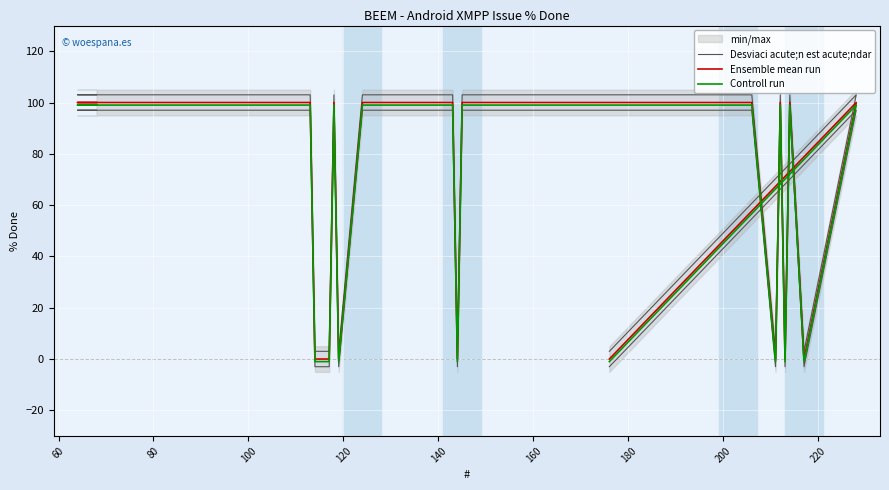

Is this an area chart (filled region under the line)?

No